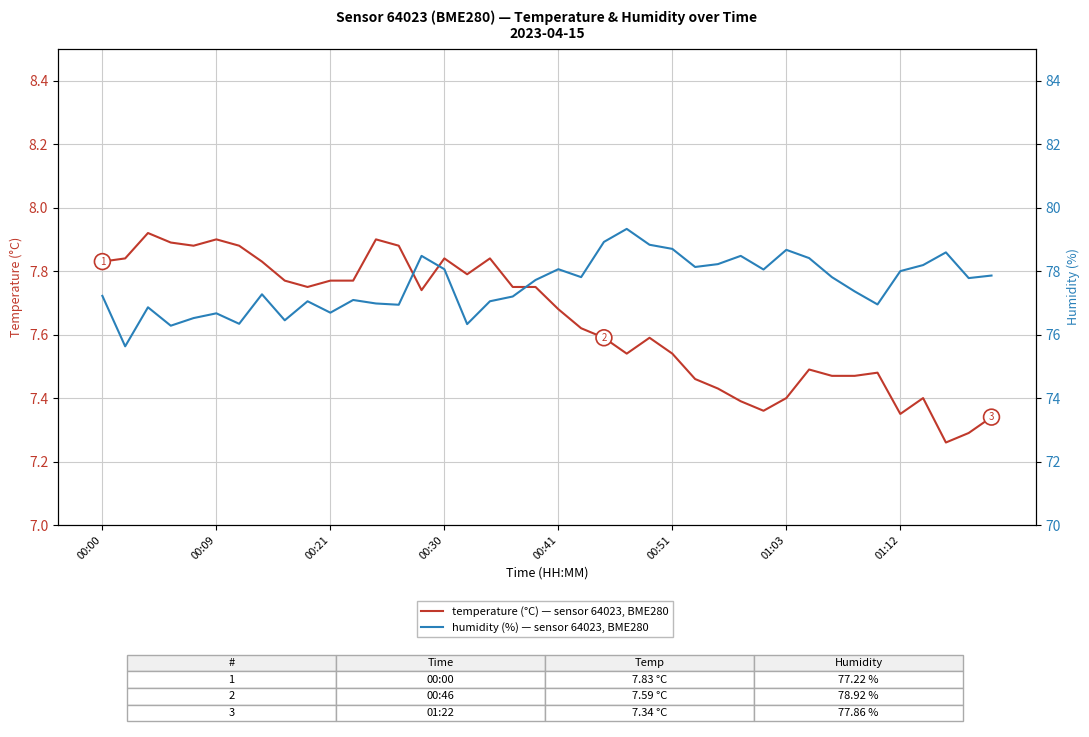

What is the sum of the temperature values at 31 and 19?

15.2